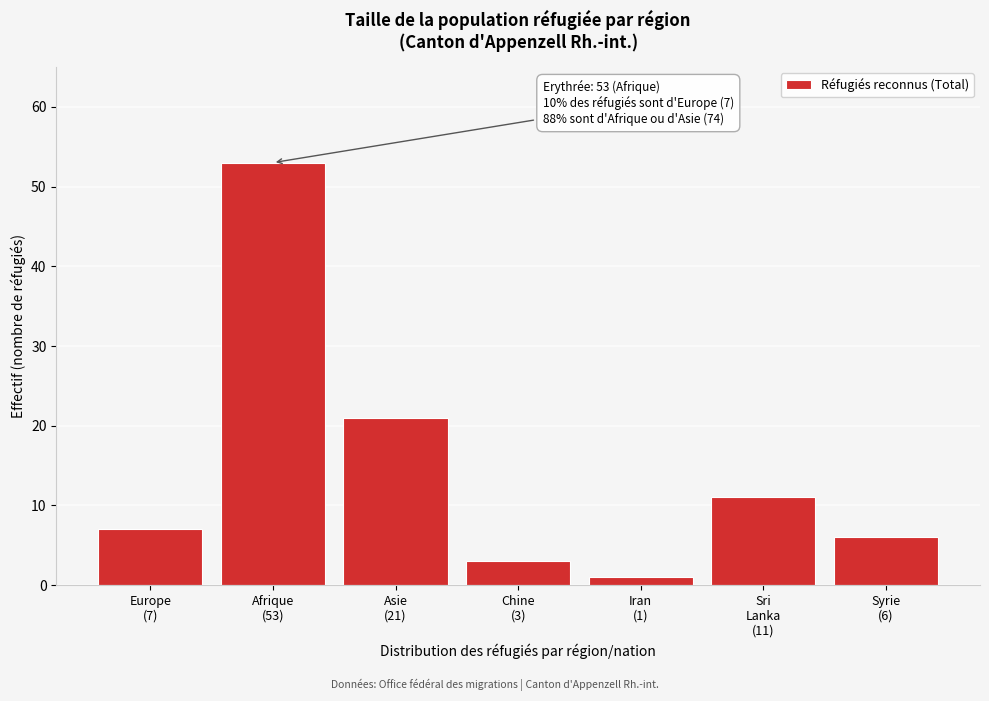

Reading left to right, what are all the values shown in this chart?

7	53	21	3	1	11	6